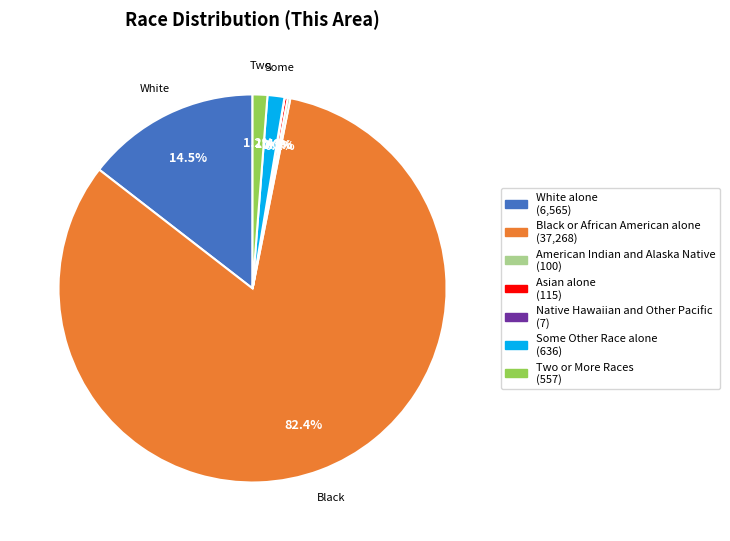

Combined, what portion of the pie is White alone and Some Other Race alone?

15.9%